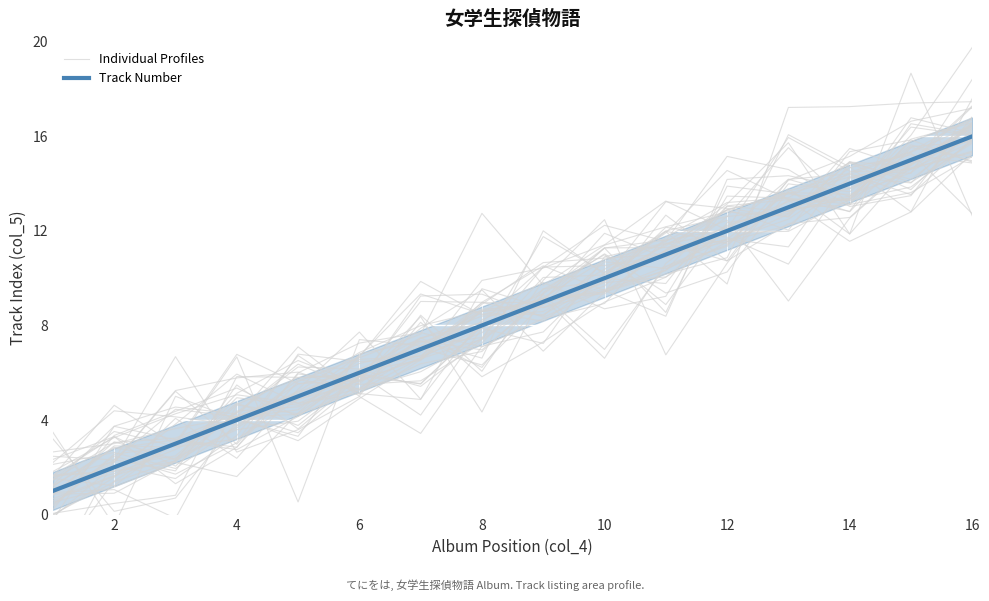

Which category has the highest value in the Individual Profiles series?

16